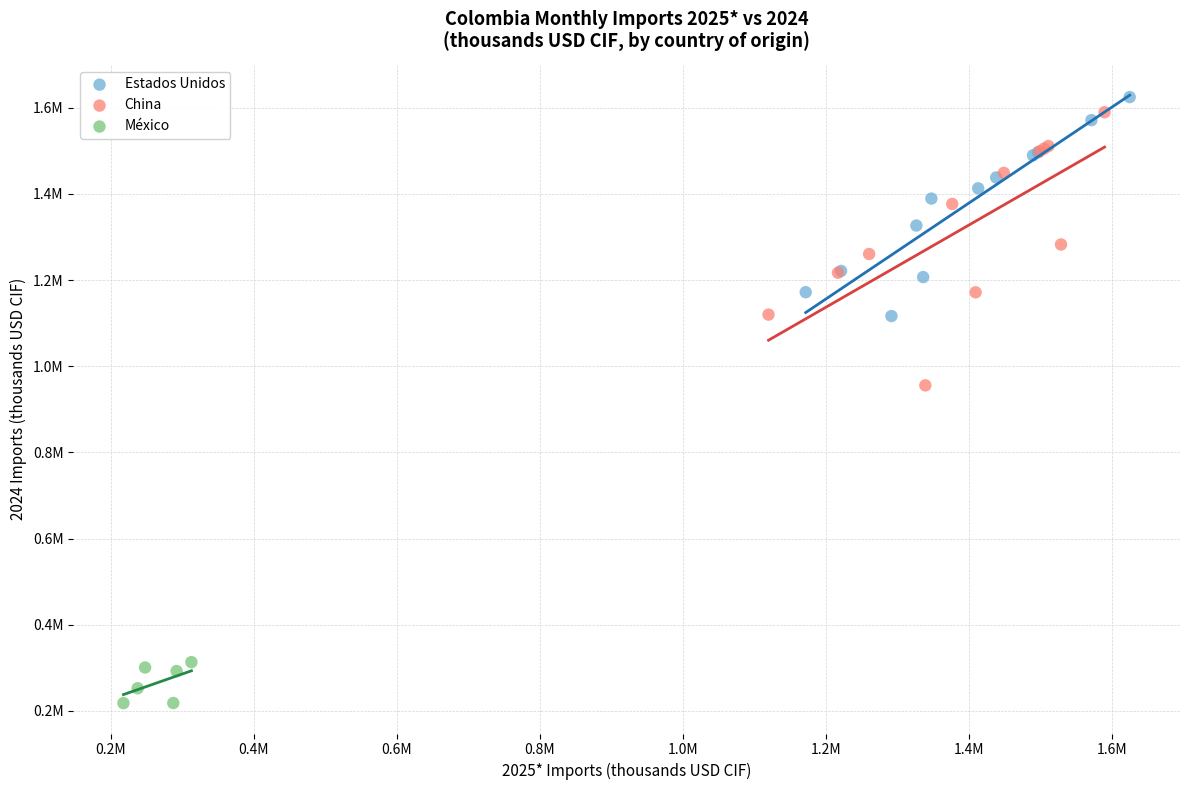

What are all the series names shown in the legend?

Estados Unidos, China, México